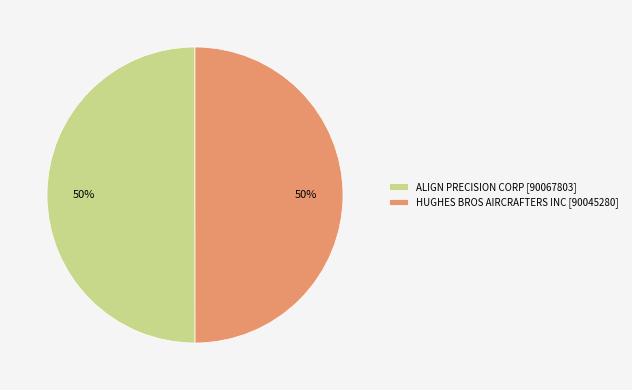

Do HUGHES BROS AIRCRAFTERS INC [90045280] and ALIGN PRECISION CORP [90067803] together represent more than half of the pie?

Yes